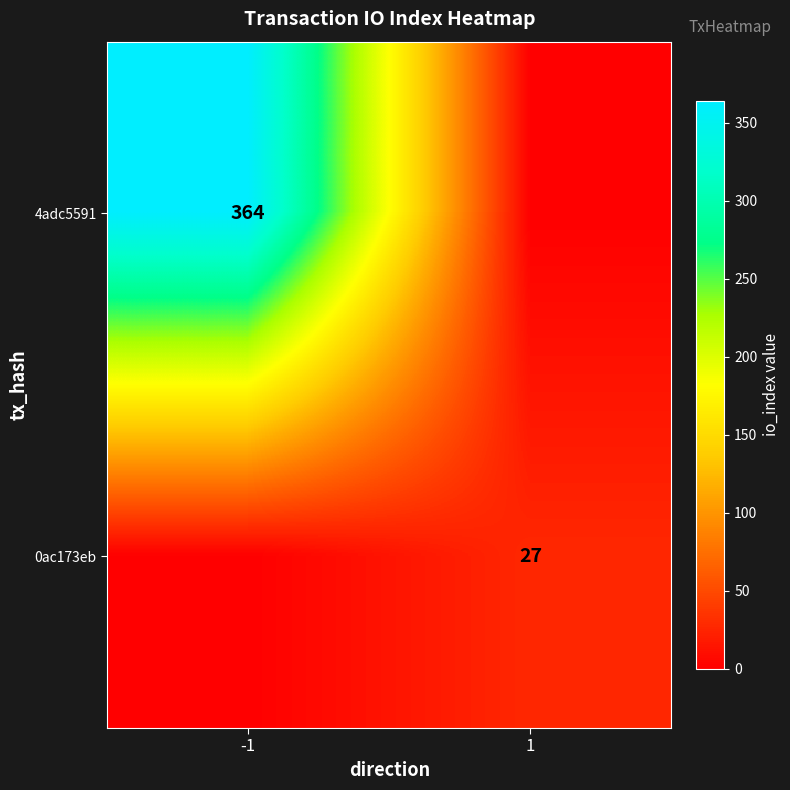

Is the value of 0ac173eb at 1 greater than the value of 4adc5591 at -1?

No